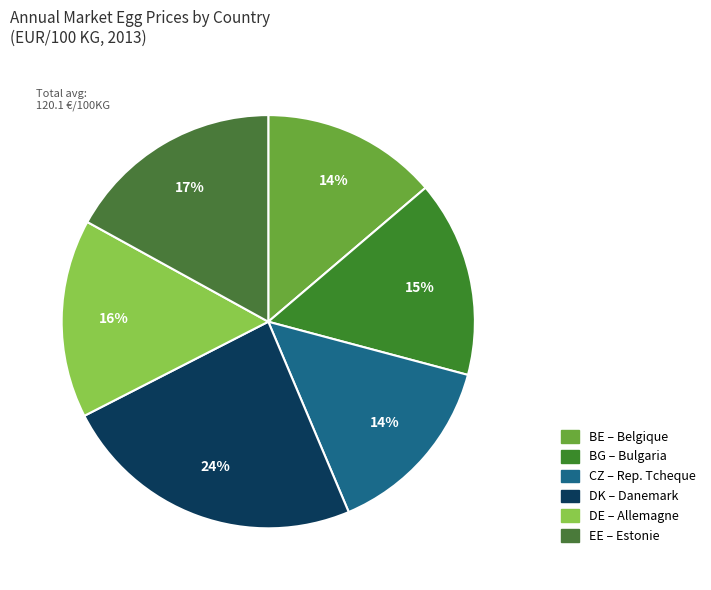

Count the number of slices in the pie.

6